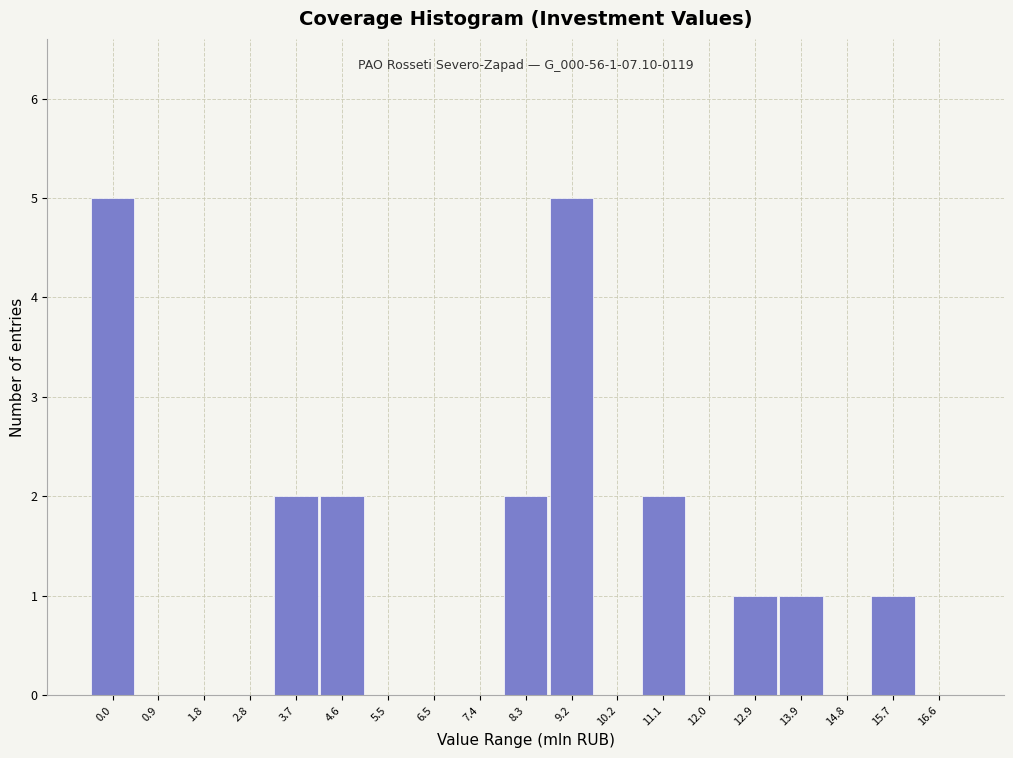

Reading right to left, extract all data points from this chart.

16.6=0	15.7=1	14.8=0	13.9=1	12.9=1	12.0=0	11.1=2	10.2=0	9.2=5	8.3=2	7.4=0	6.5=0	5.5=0	4.6=2	3.7=2	2.8=0	1.8=0	0.9=0	0.0=5